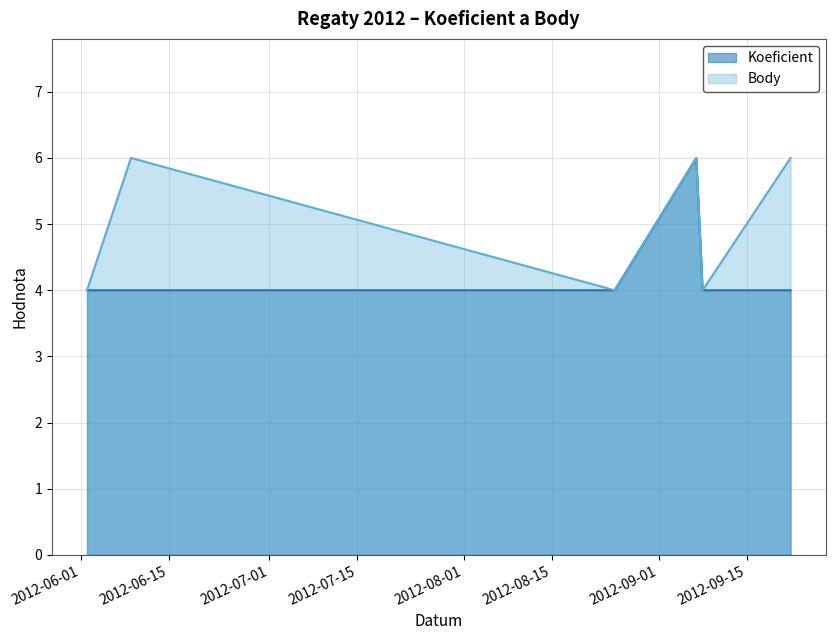

What is the label of the 2nd point from the left?

2012-06-09